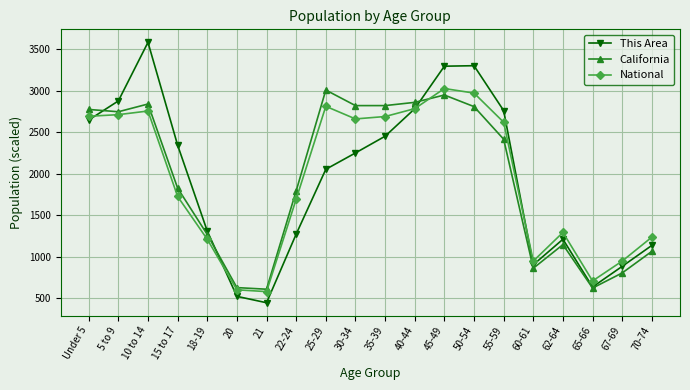

What is the label of the 20th point from the left?

70-74